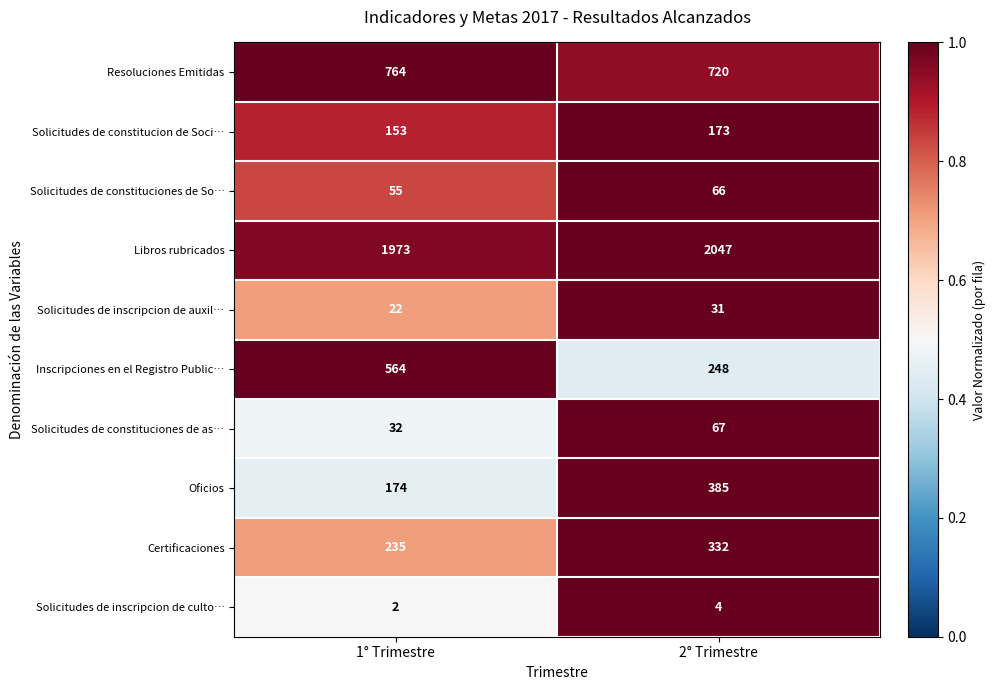

Reading left to right, list all the values displayed in this chart.

Resoluciones Emitidas: 1° Trimestre=764	2° Trimestre=720
Solicitudes de constitucion de Soci…: 1° Trimestre=153	2° Trimestre=173
Solicitudes de constituciones de So…: 1° Trimestre=55	2° Trimestre=66
Libros rubricados: 1° Trimestre=1973	2° Trimestre=2047
Solicitudes de inscripcion de auxil…: 1° Trimestre=22	2° Trimestre=31
Inscripciones en el Registro Public…: 1° Trimestre=564	2° Trimestre=248
Solicitudes de constituciones de as…: 1° Trimestre=32	2° Trimestre=67
Oficios: 1° Trimestre=174	2° Trimestre=385
Certificaciones: 1° Trimestre=235	2° Trimestre=332
Solicitudes de inscripcion de culto…: 1° Trimestre=2	2° Trimestre=4